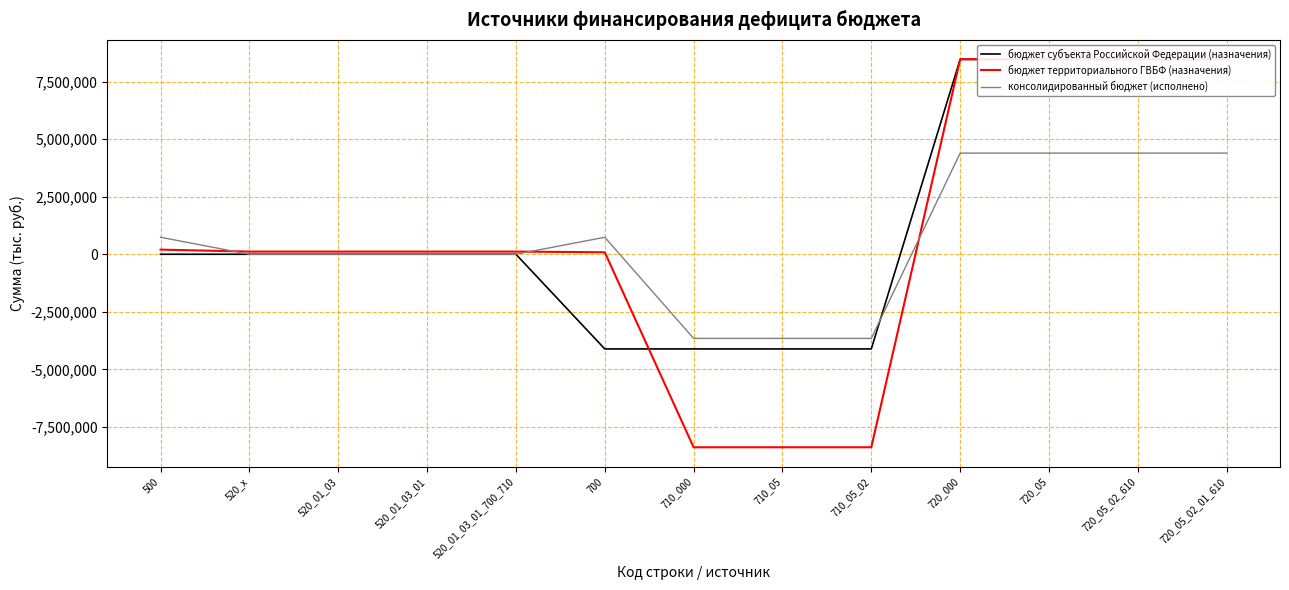

How many data points in бюджет территориального ГВБФ (назначения) are above 115283?

5